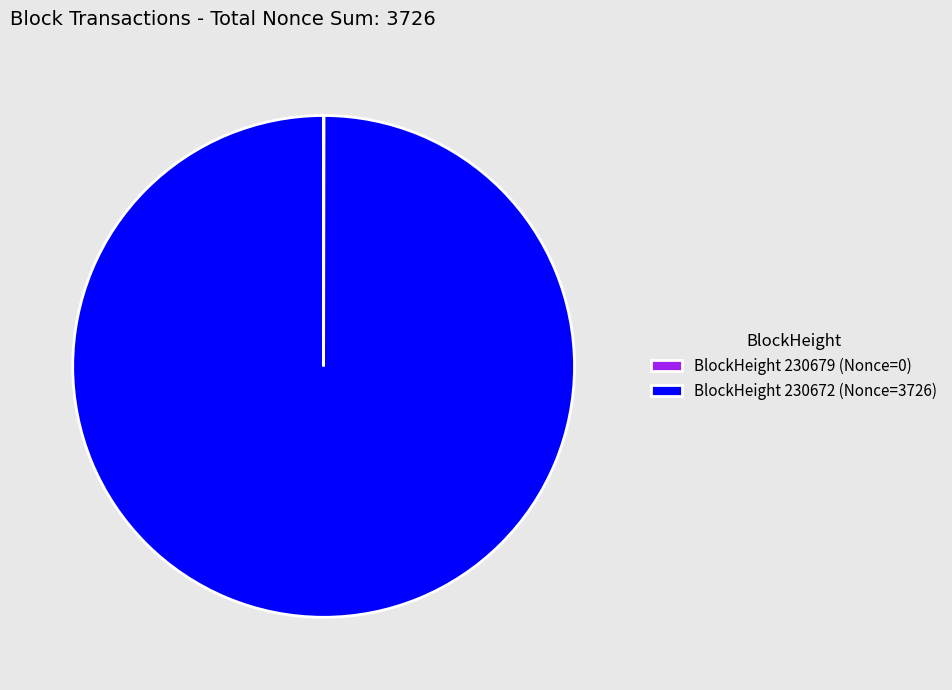

What is the majority slice?

BlockHeight 230672 (Nonce=3726)